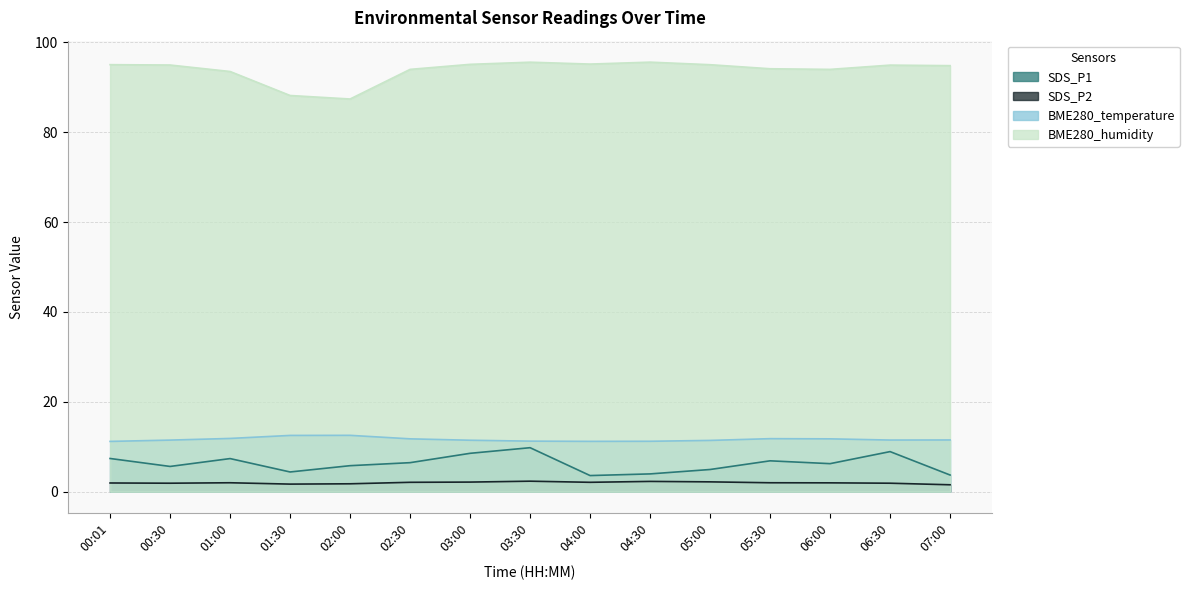

At 00:30, list the series in order from smallest to largest.

SDS_P2, SDS_P1, BME280_temperature, BME280_humidity